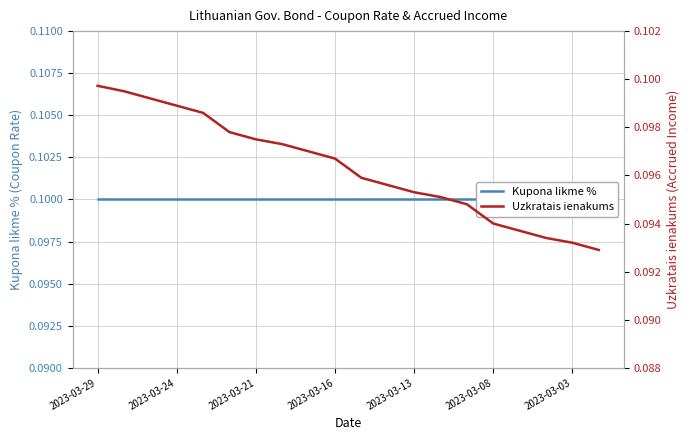

Reading right to left, transcribe all the data shown in this chart.

Kupona likme %: 0.1	0.1	0.1	0.1	0.1	0.1	0.1	0.1	0.1	0.1	0.1	0.1	0.1	0.1	0.1	0.1	0.1	0.1	0.1	0.1
Uzkratais ienakums: 0.1	0.1	0.1	0.1	0.1	0.1	0.1	0.1	0.1	0.1	0.1	0.1	0.1	0.1	0.1	0.1	0.1	0.1	0.1	0.1